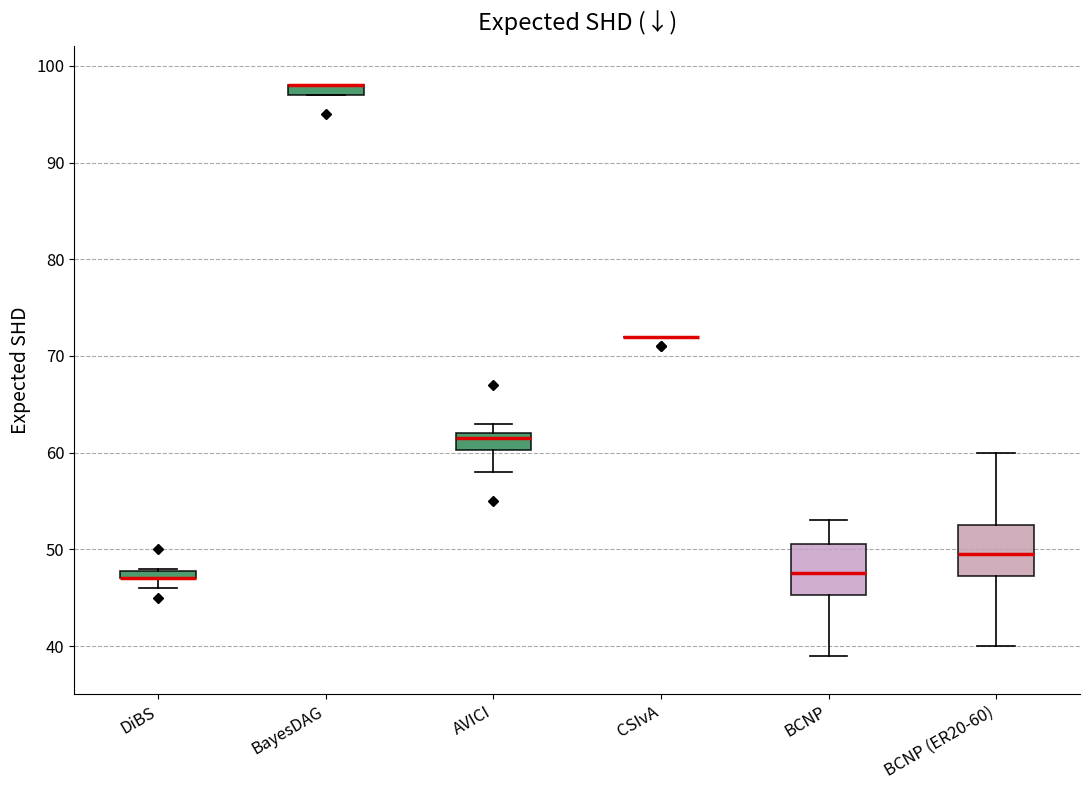

Where is the lower edge of the box for BCNP (ER20-60) on the y-axis? The values are not printed on the chart, so give them approximately, as read against the axis.

47